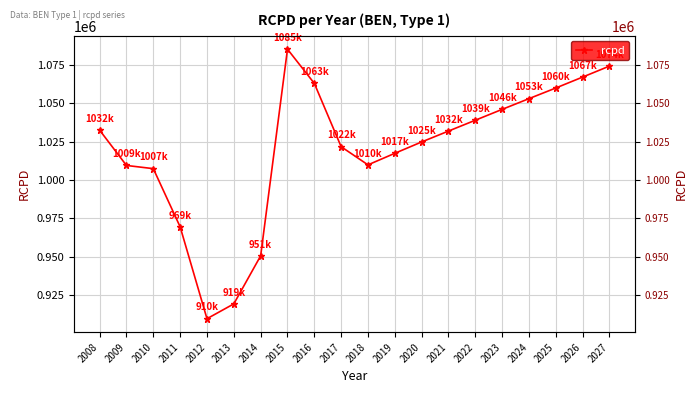

At which label does the data first exceed 1031836?

2008